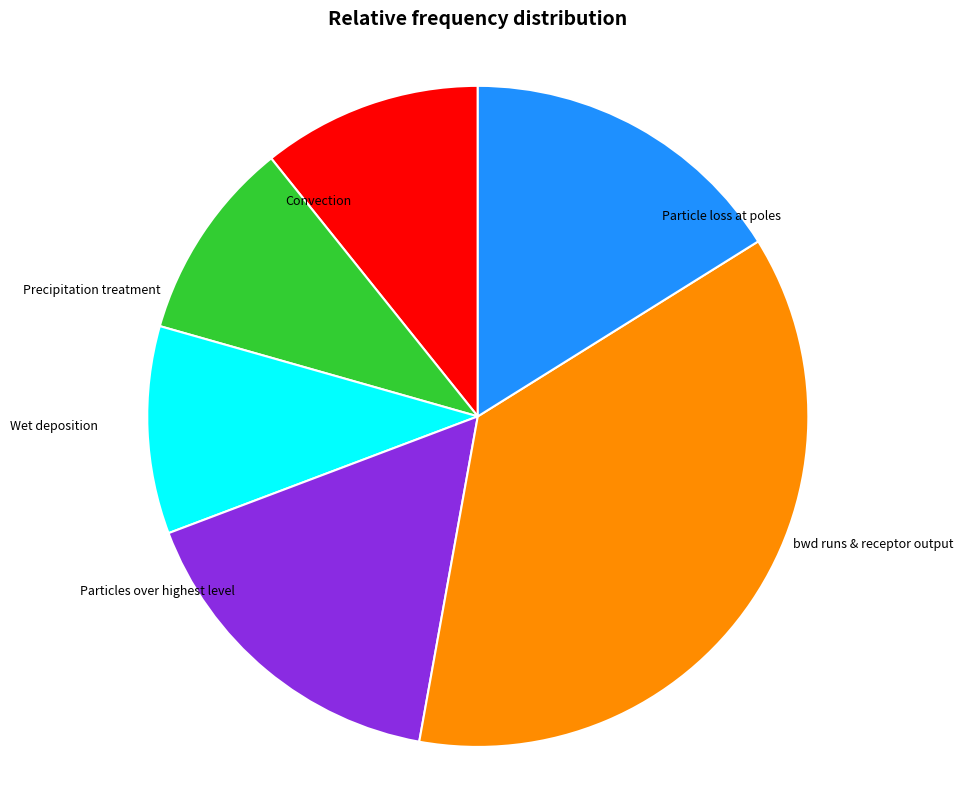

How many segments does this pie chart have?

6